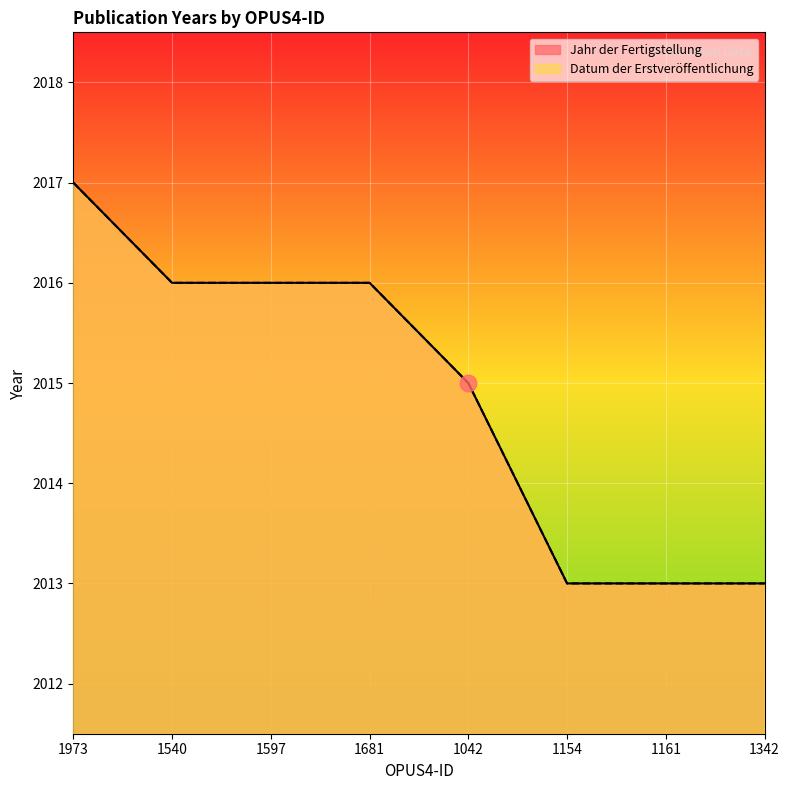

What is the label of the 8th point from the right?

1973